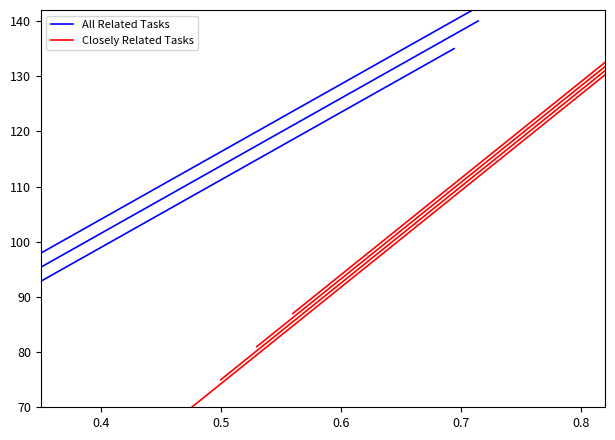

How many lines are shown in the chart?

2